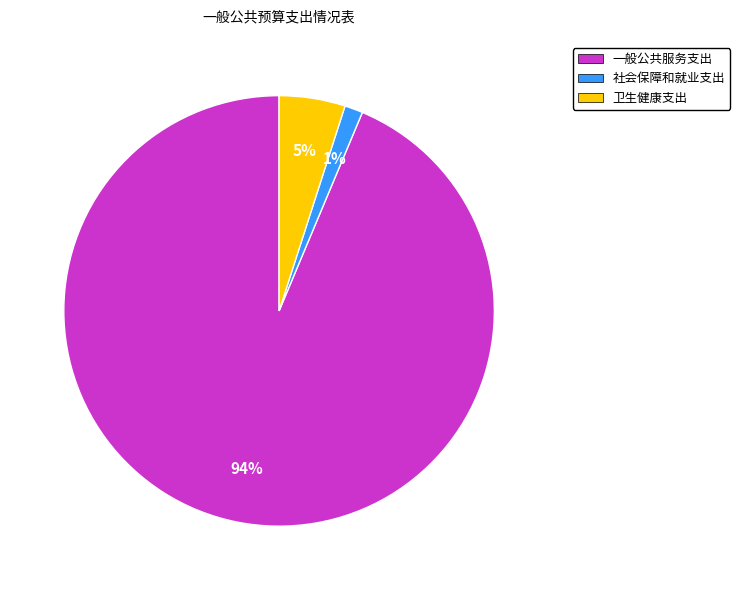

Do 一般公共服务支出 and 社会保障和就业支出 together represent more than half of the pie?

Yes